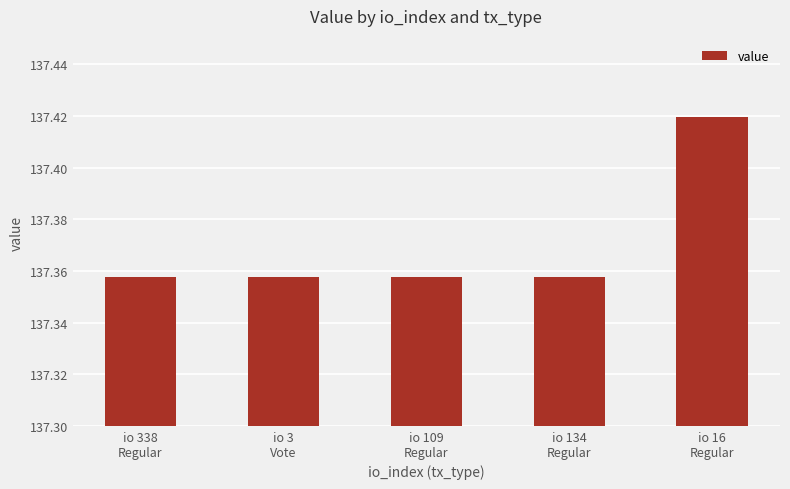

What is the label of the 4th bar from the right?

io 3
Vote